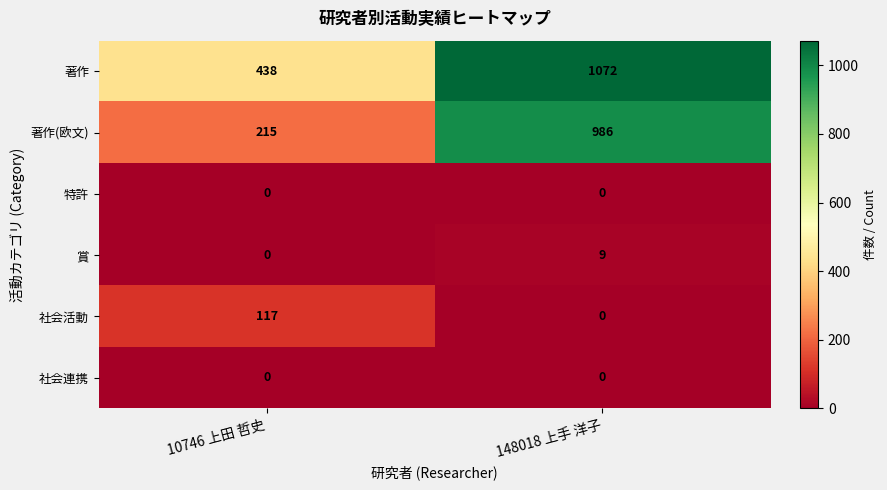

What is the sum of all 社会活動 values?

117